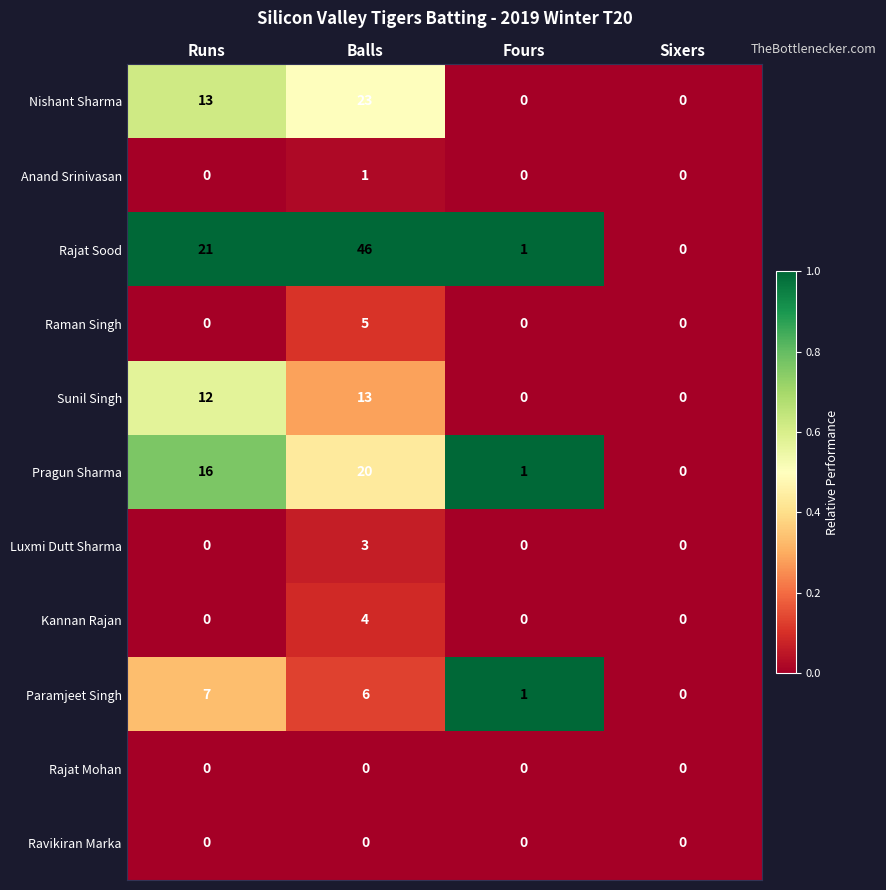

At which label is Nishant Sharma closest to 11?

Runs